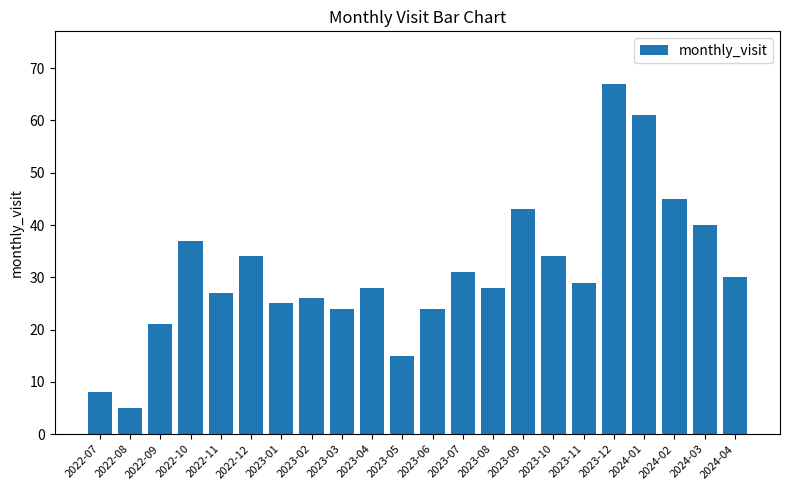

What is the average value?

31